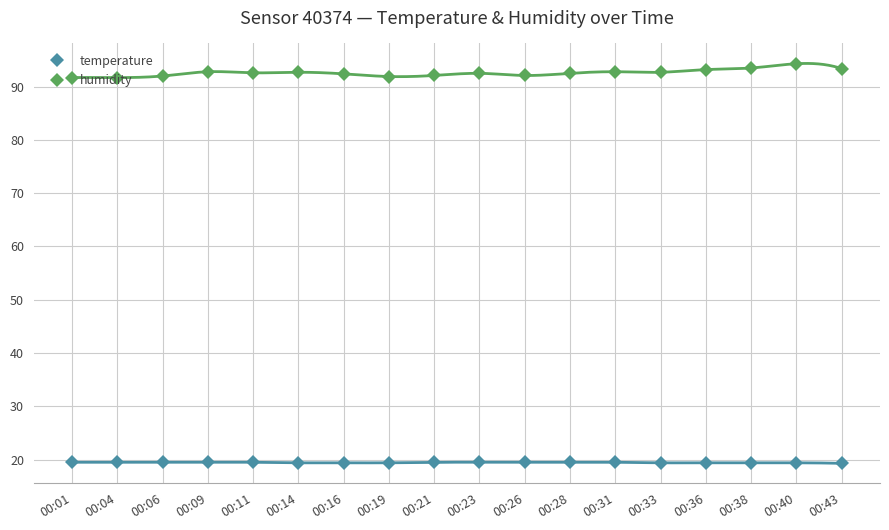

Which category has the highest value across all series?

00:40